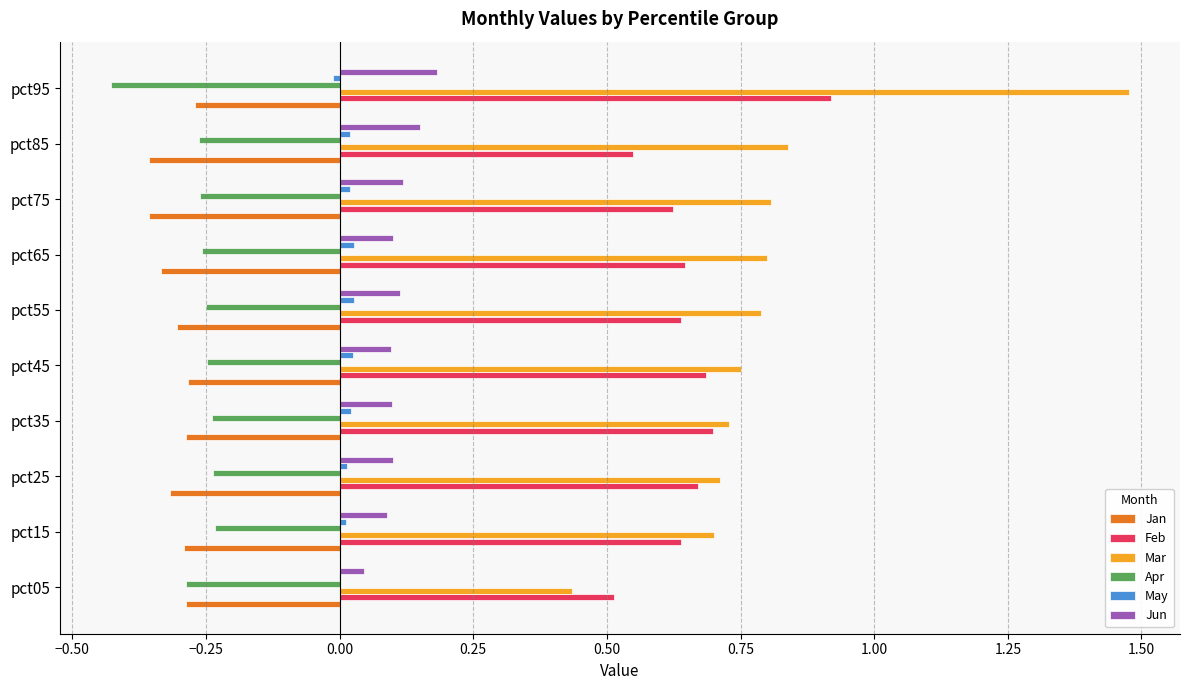

At which category does the chart reach its peak across all series?

pct95